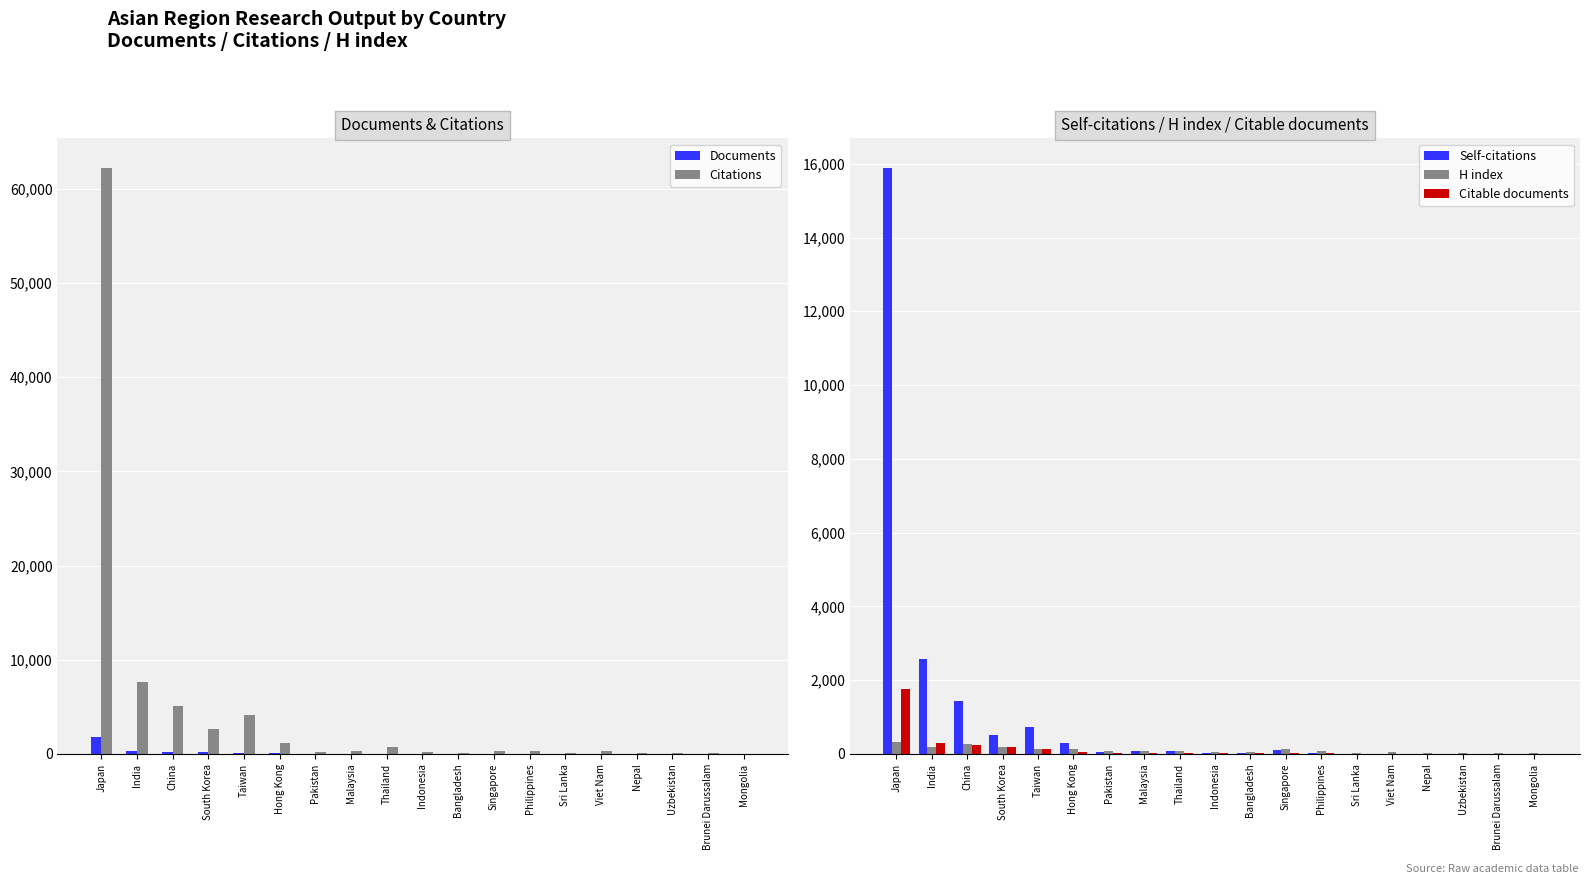

Which series has the widest spread of values?

Citations